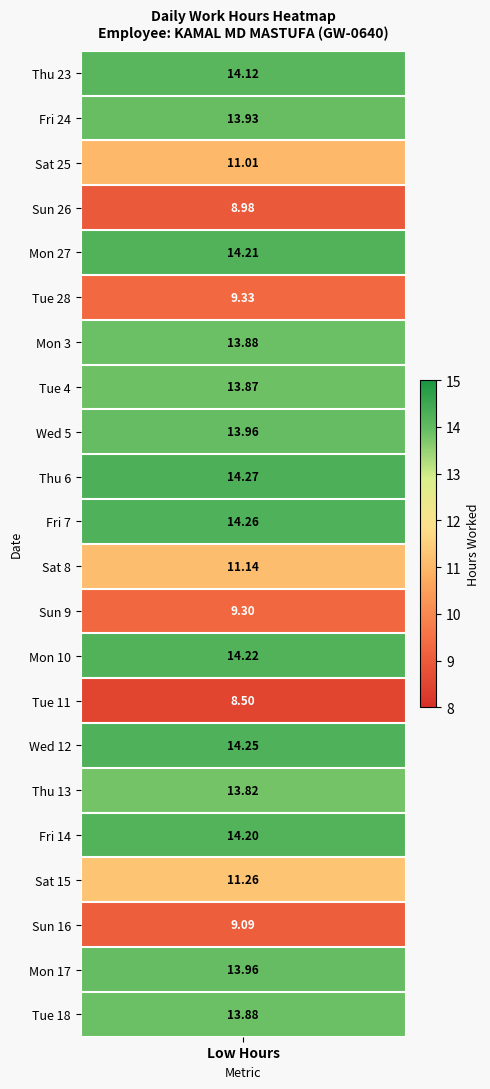

At how many categories does at least one series exceed 11?

1